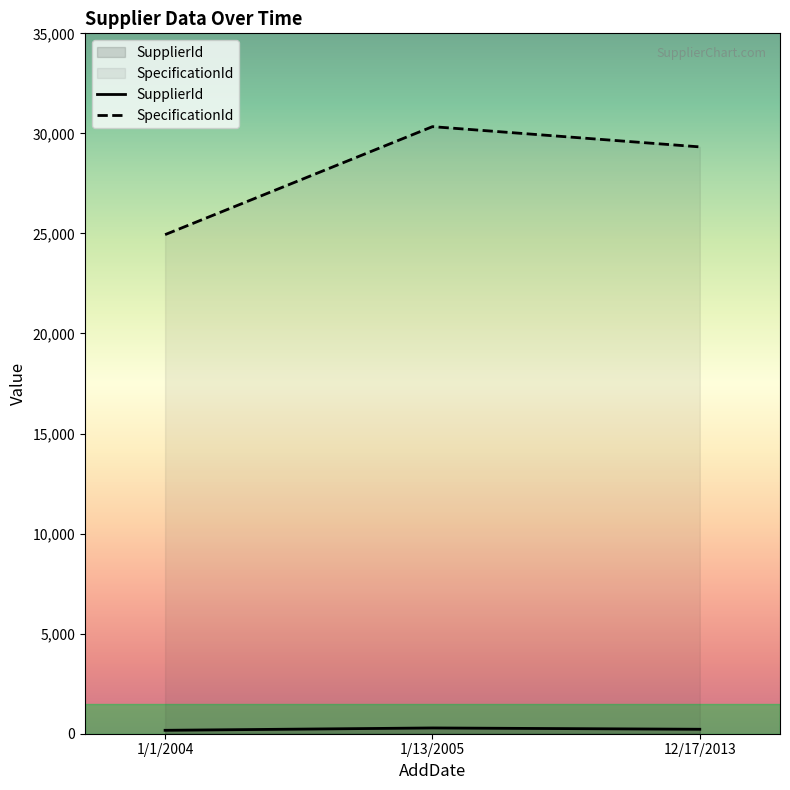

What is the lowest value of the SpecificationId series?

24941